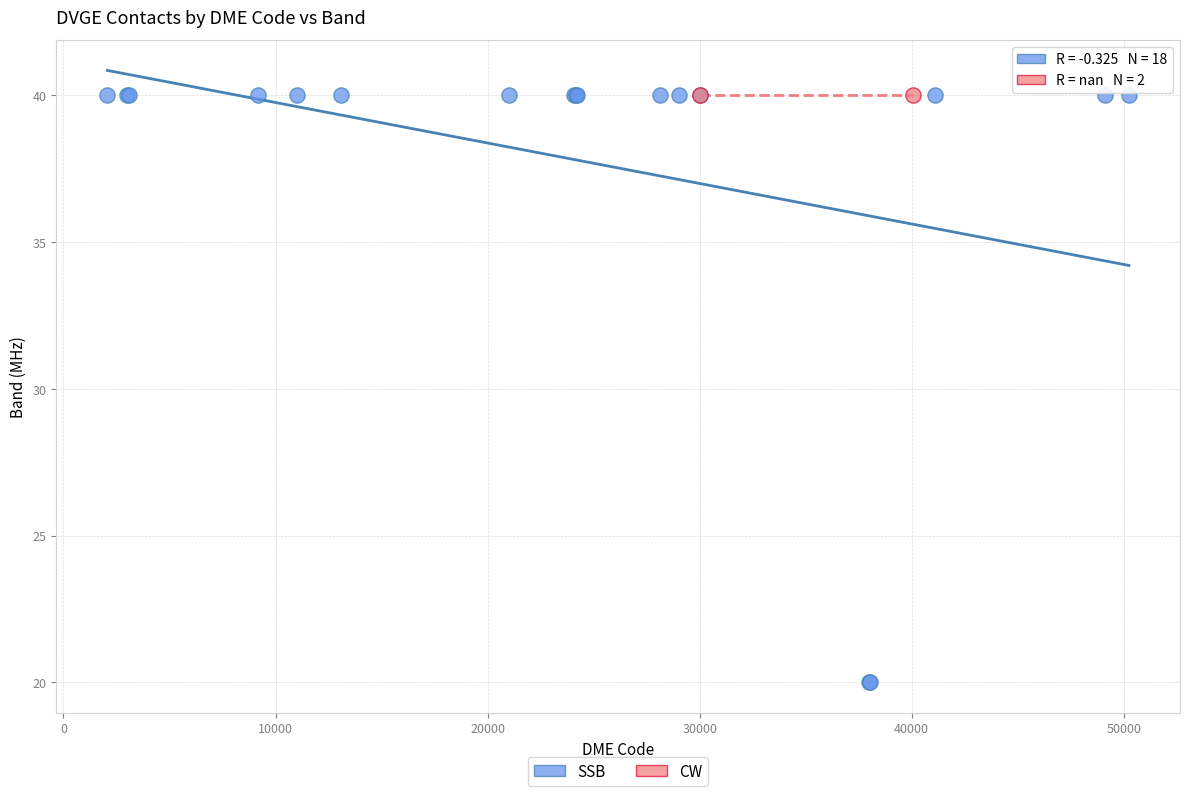

What are all the series names shown in the legend?

SSB, CW